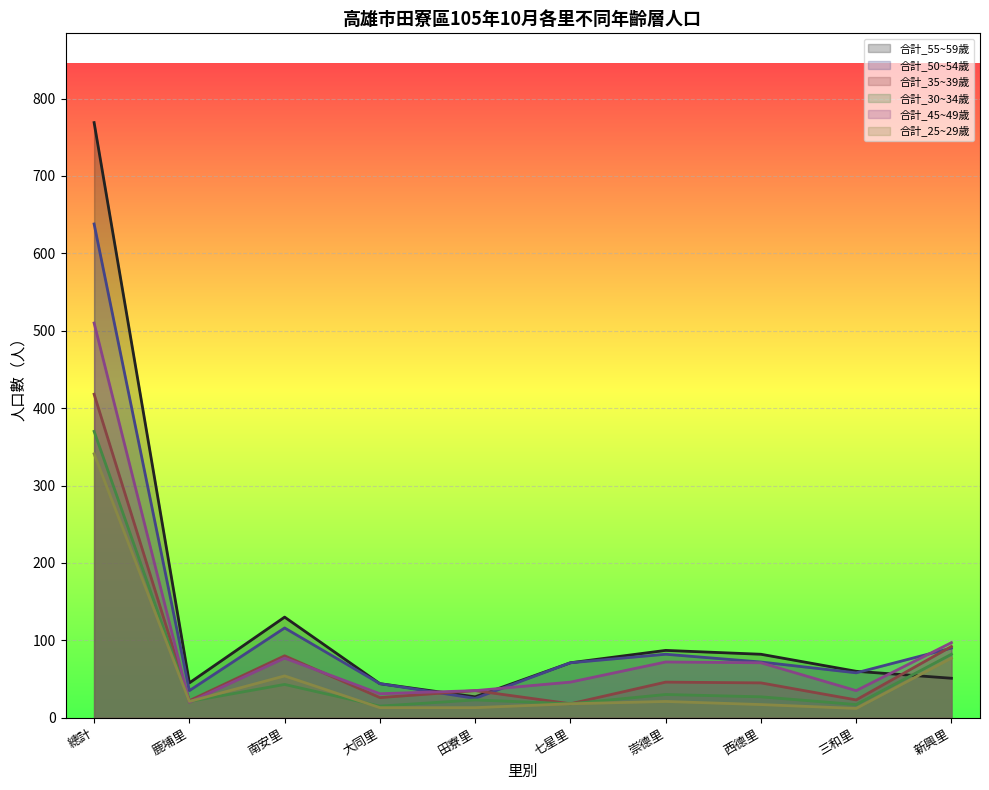

At which category does 合計_35~39歲 reach its first local peak?

南安里